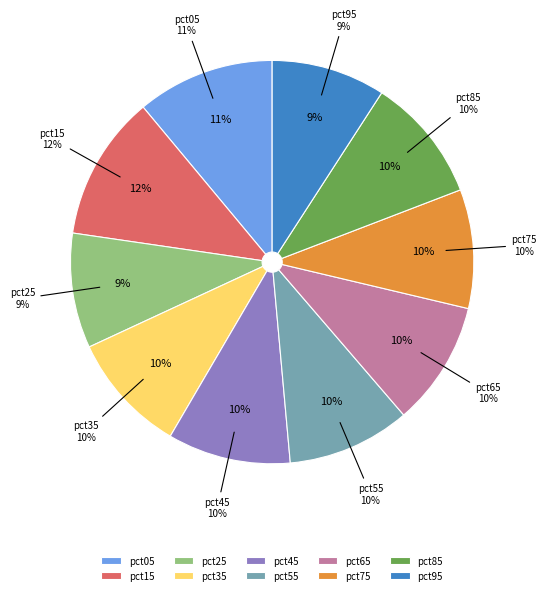

Is pct45 the majority of the pie?

No